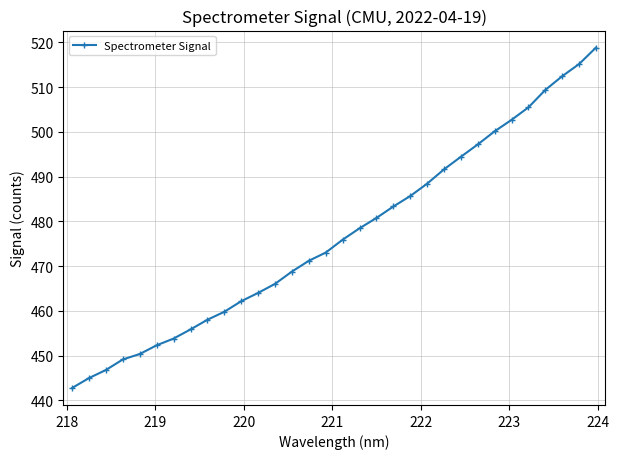

What is the greatest value displayed?

518.9